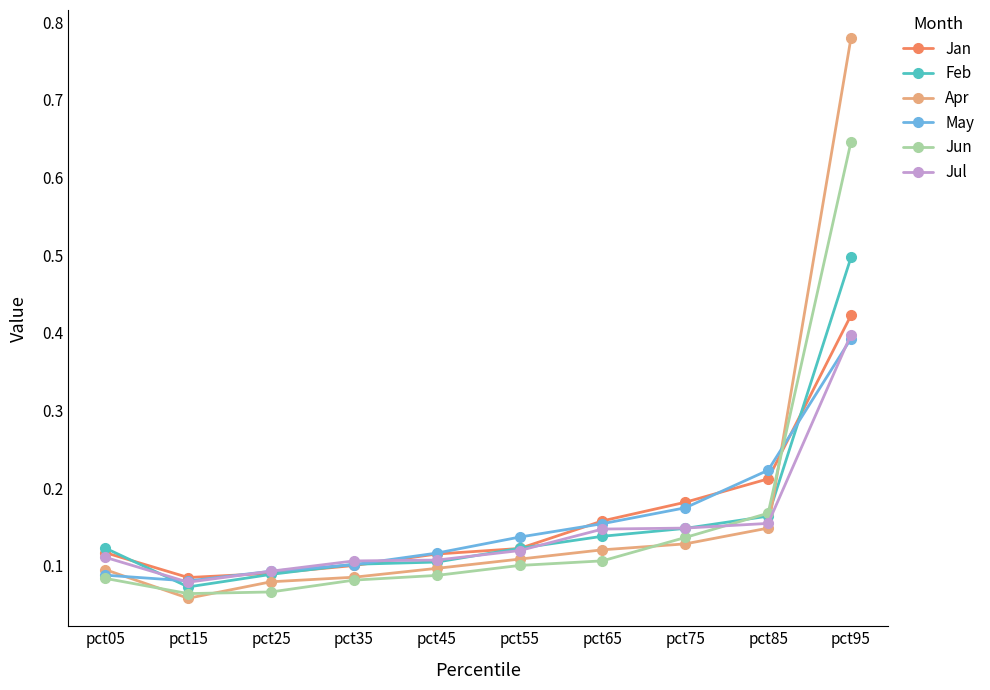

Where is Apr nearest to the value 0?

pct15